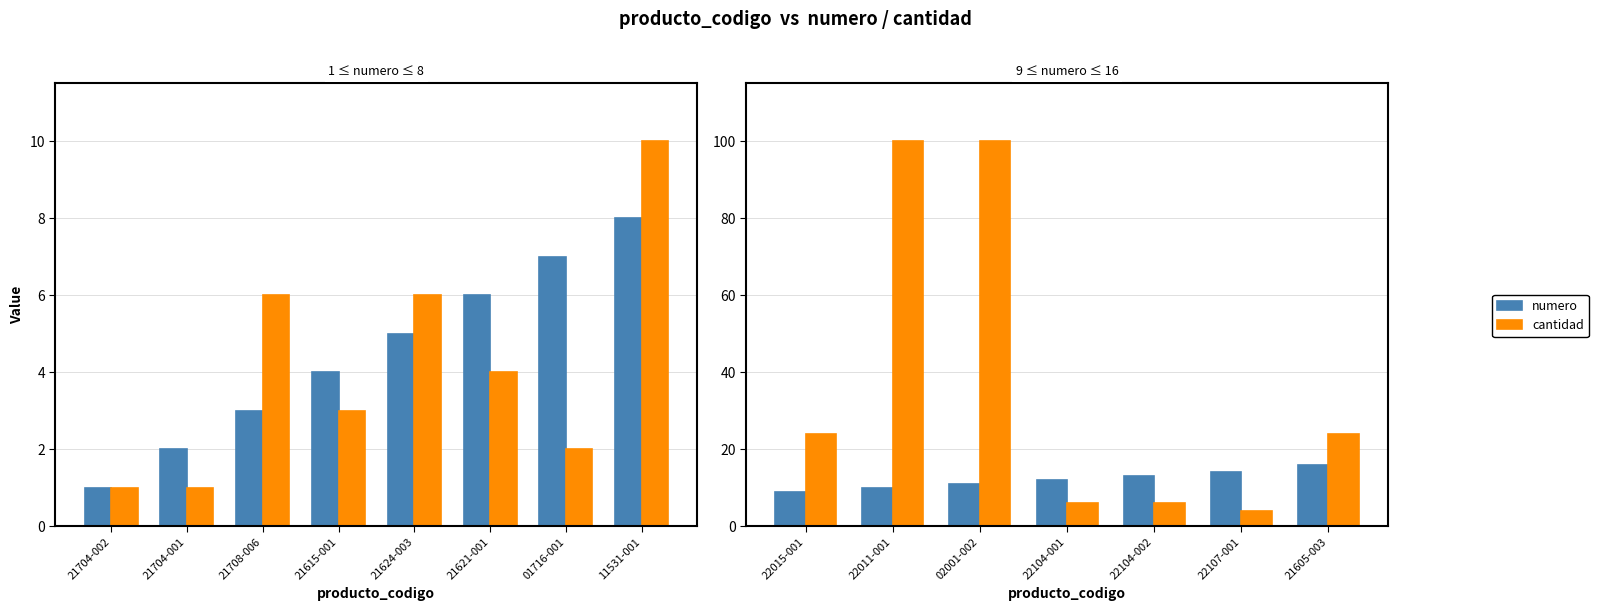

How many bars are there in each group?

2